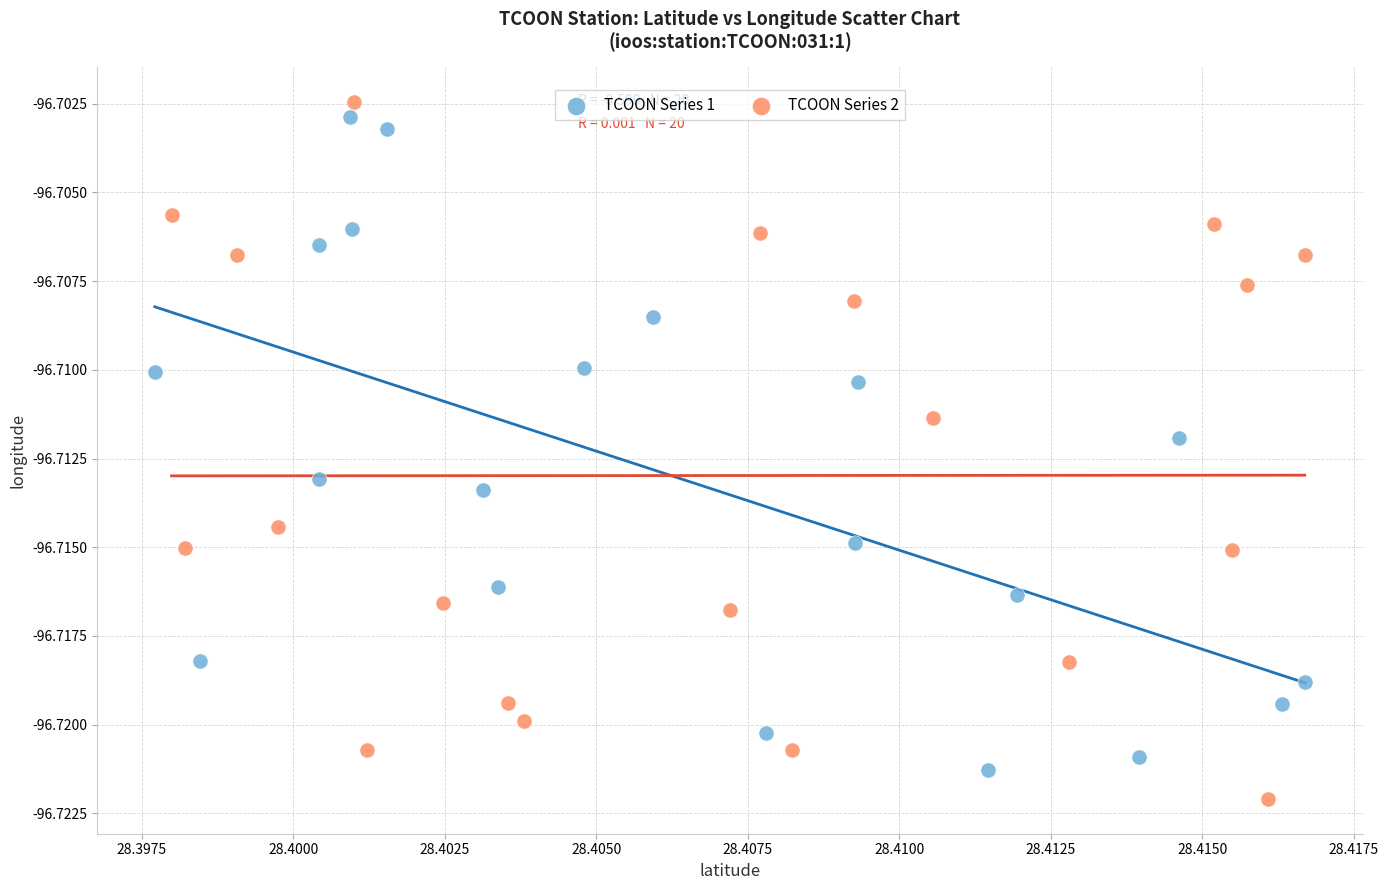

Which series reaches the minimum Y coordinate?

TCOON Series 2